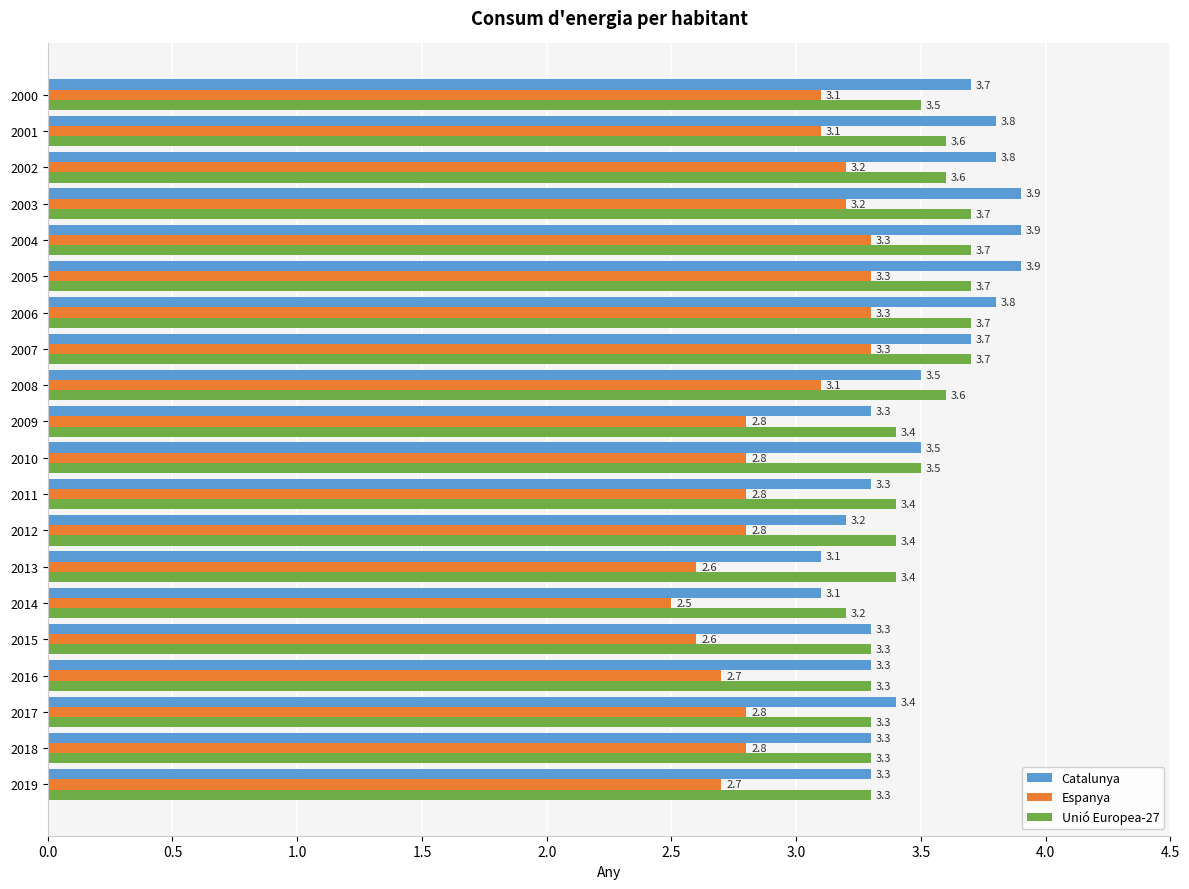

Which series has the largest total across all categories?

Catalunya